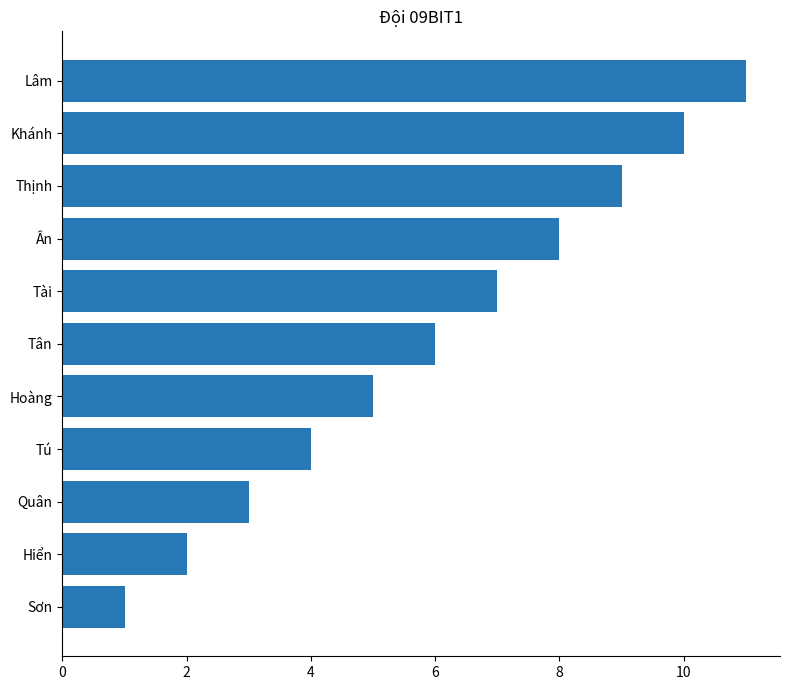

True or false: the data shows 14 at Lâm.

False